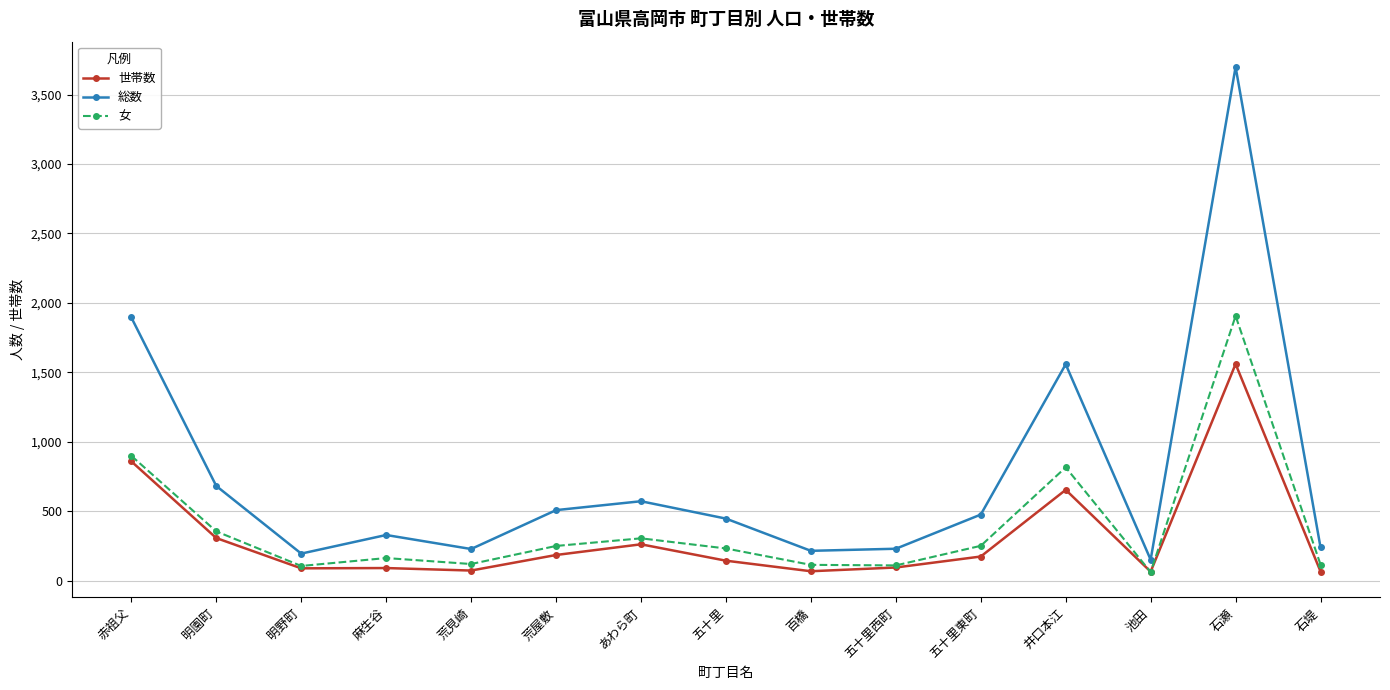

At which label does 総数 first exceed 447?

赤祖父